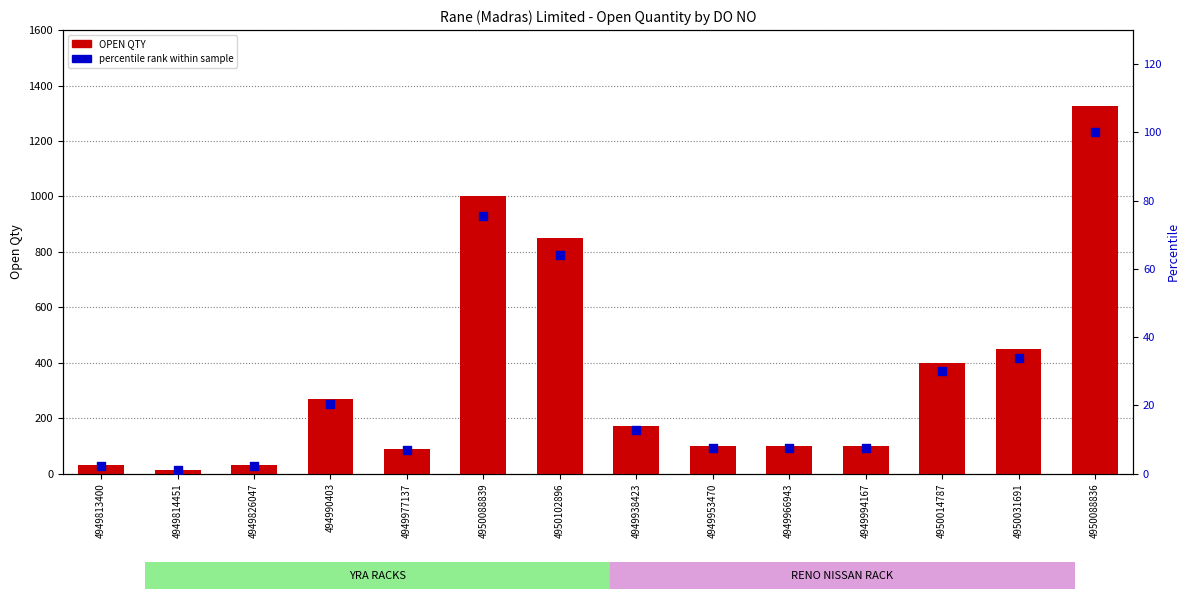

What is the total value across all series at 4949826047?

32.3